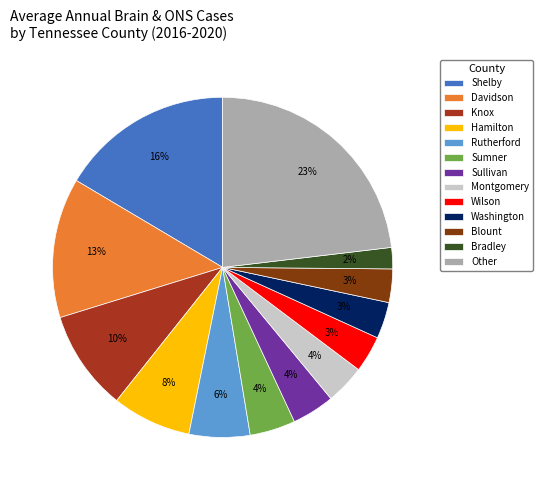

True or false: Davidson accounts for 21% of the total.

False